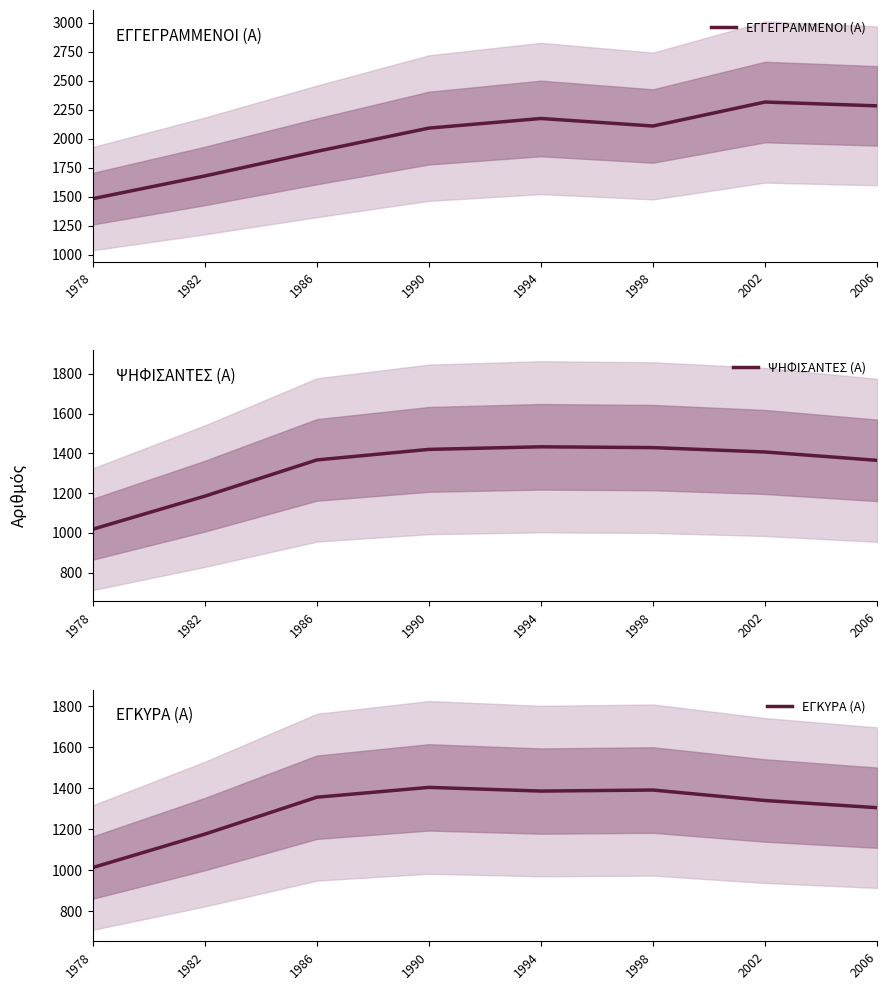

List the labels in order of ΕΓΚΥΡΑ (Α) value, smallest first.

1978, 1982, 2006, 2002, 1986, 1994, 1998, 1990